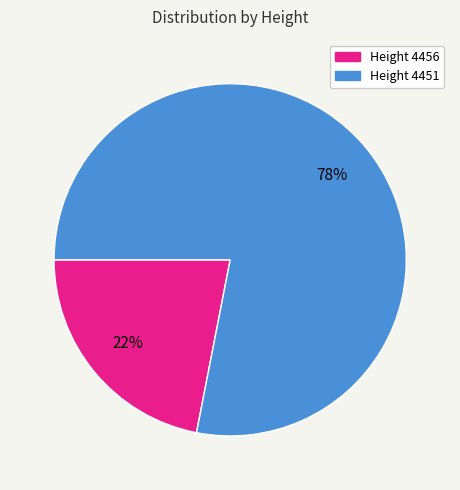

Does any single category account for the majority?

Yes